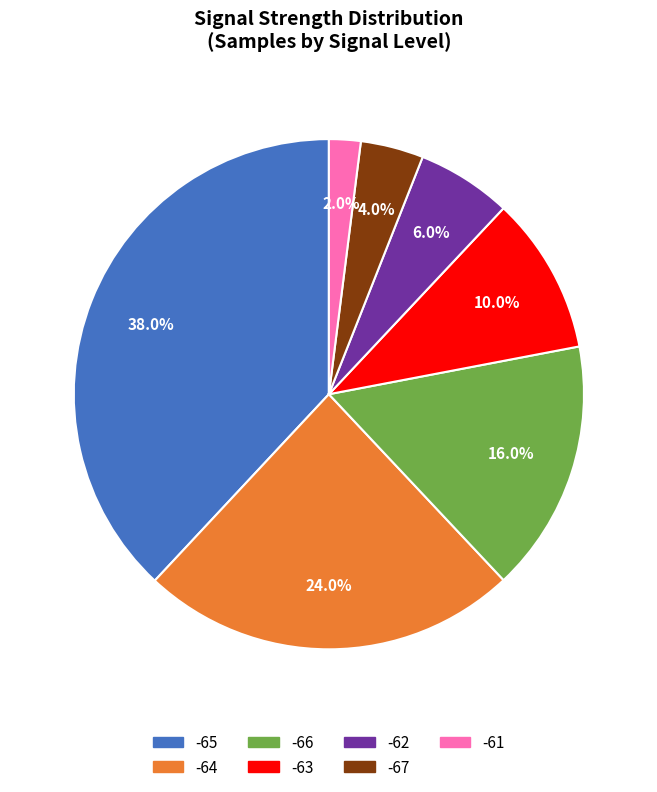

Does any single category account for the majority?

No